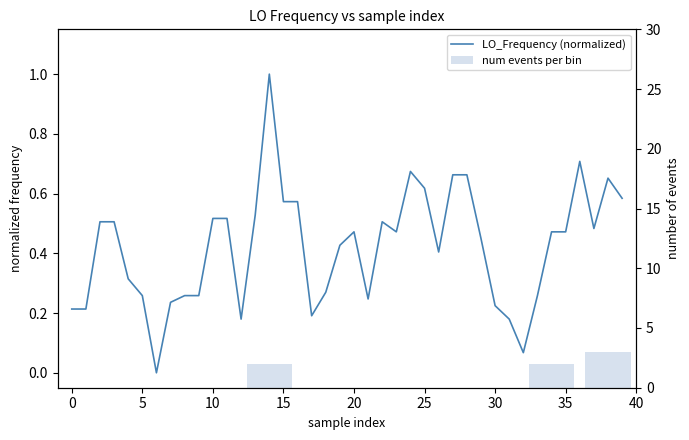

Is it true that the value at 16 is 0.6?

True